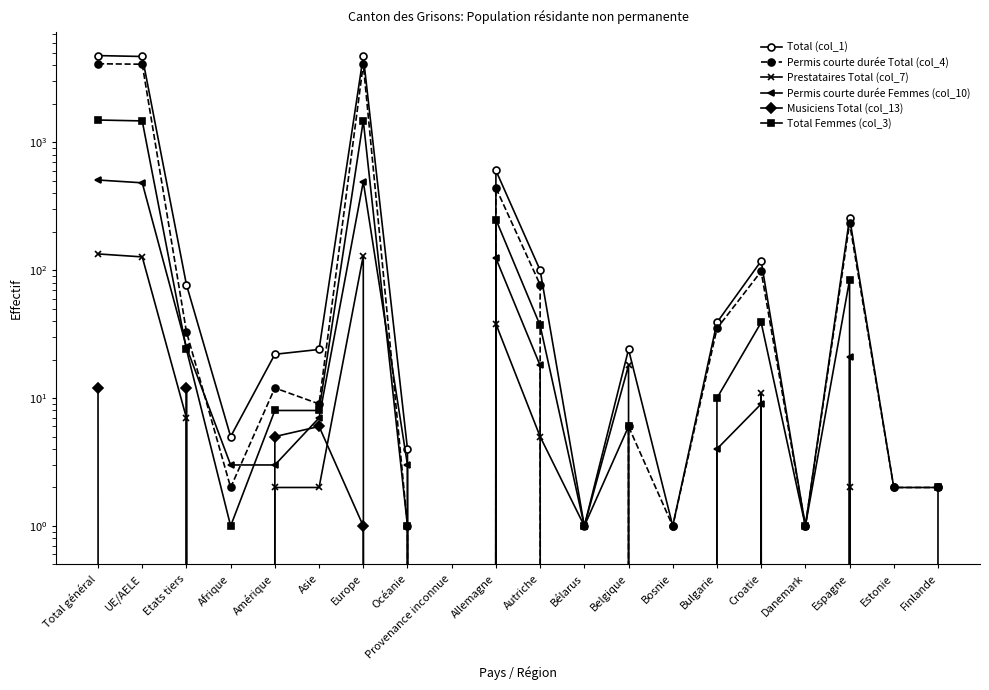

Is it true that Total (col_1) equals 602 at Allemagne?

True